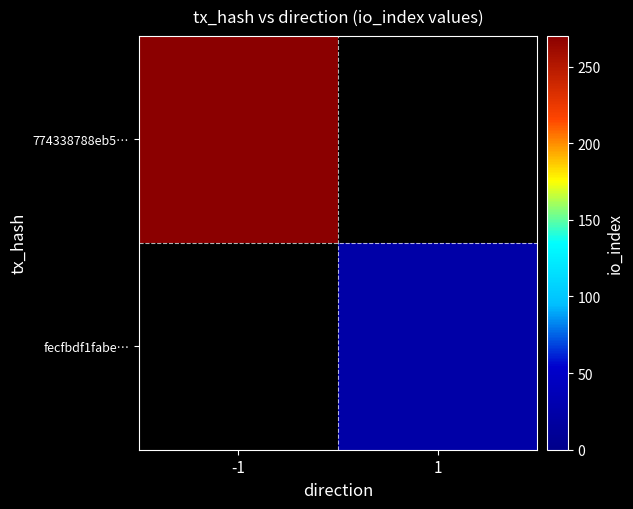

Which label corresponds to the smallest value in the chart?

1